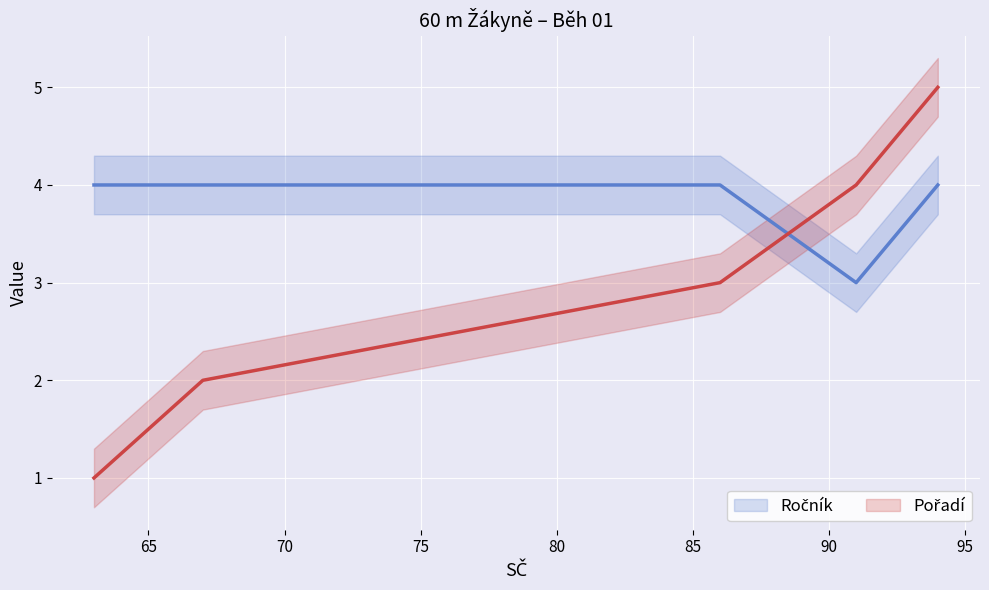

What is the sum of all Ročník values?

19